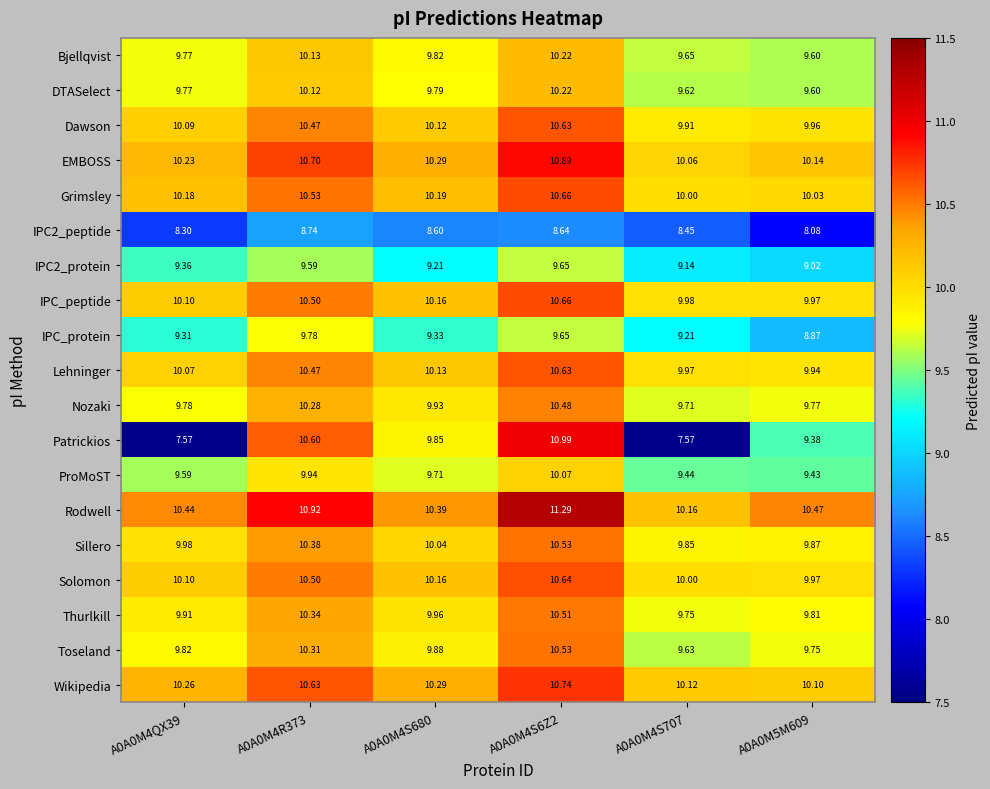

Which series has the largest total across all categories?

Rodwell